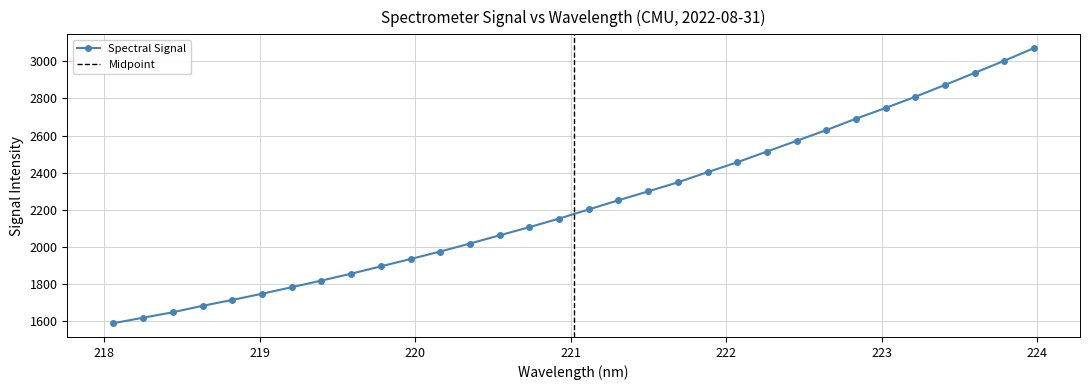

How many categories are shown in the chart?

32